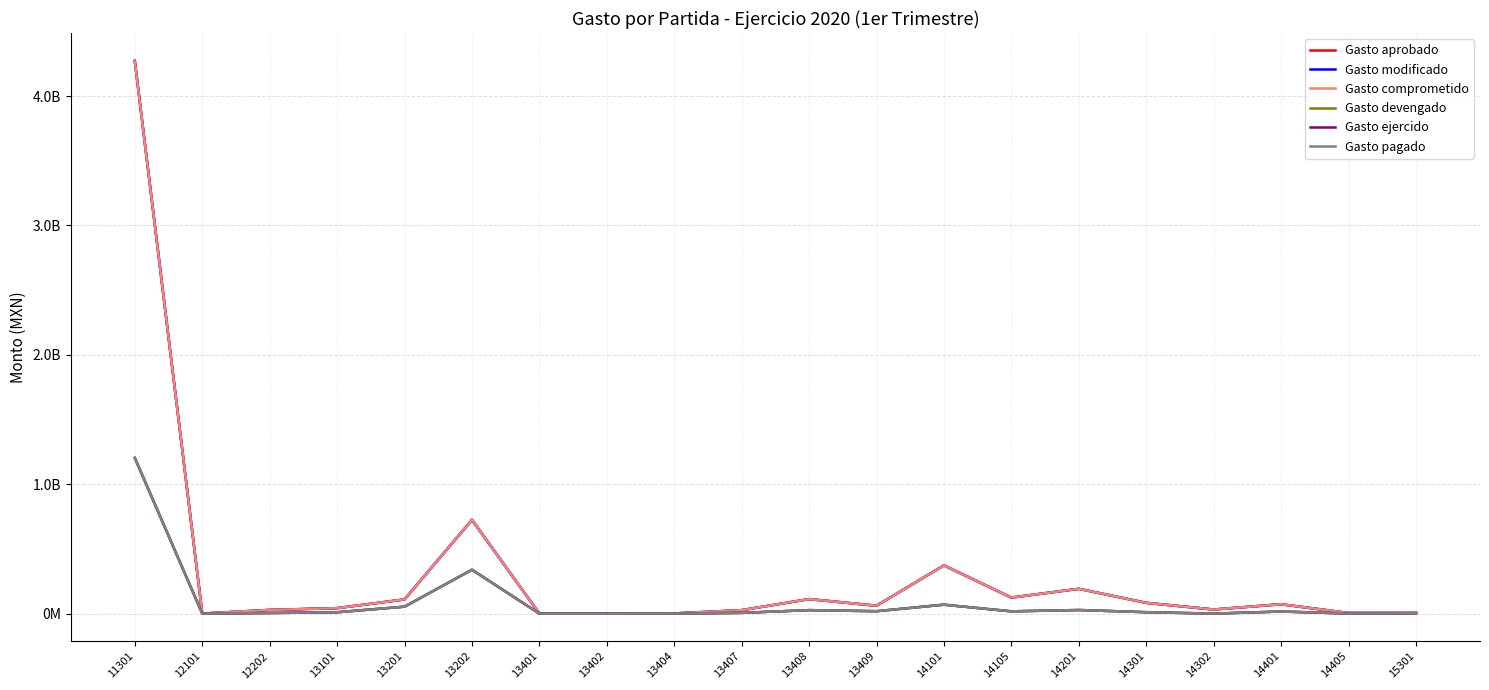

At which label is Gasto aprobado closest to 2136684307?

13202